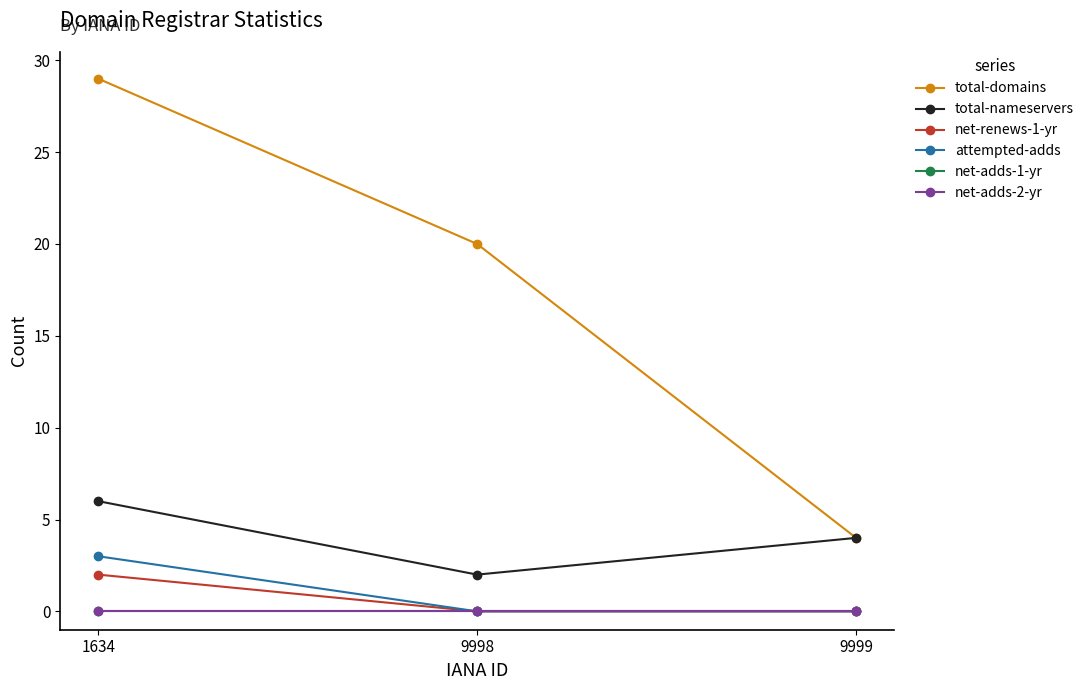

Which has a higher value, 9999 or 1634?

1634